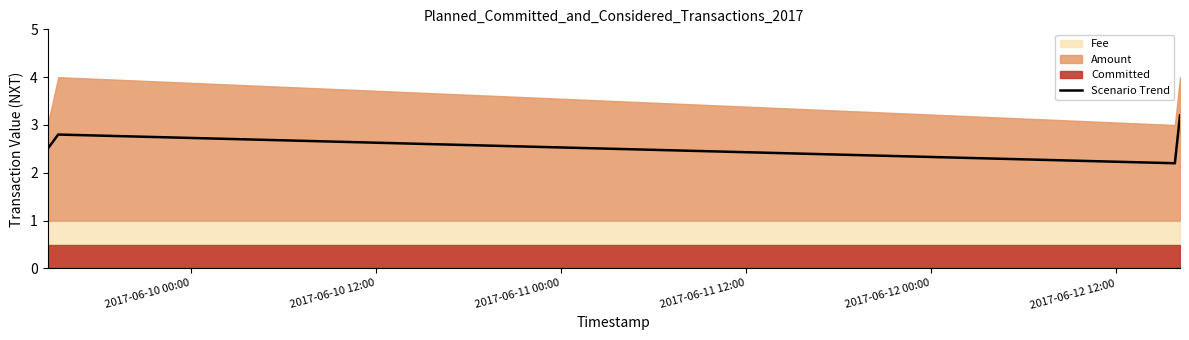

Count the values in the range 2 to 3.

3